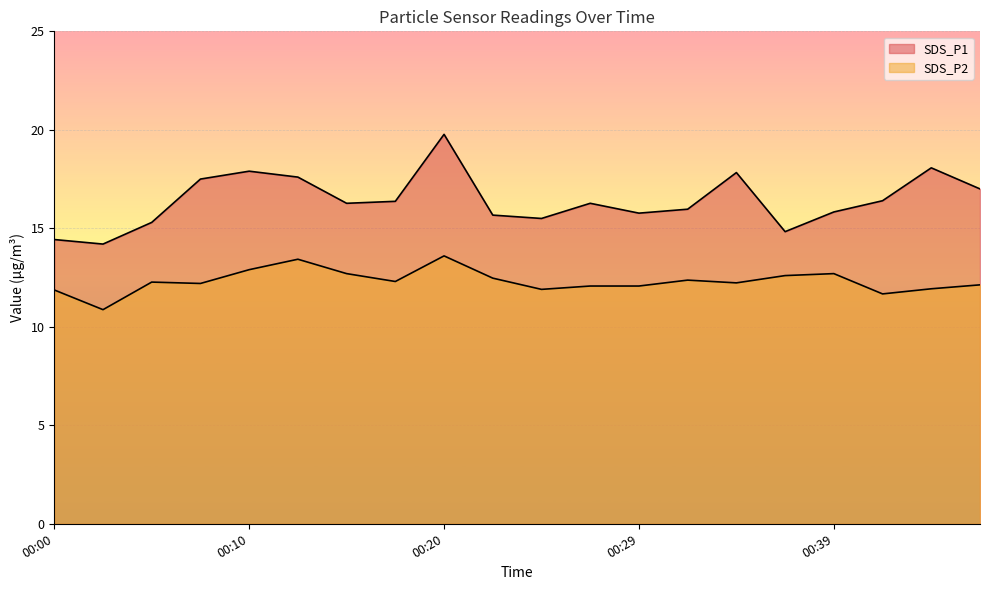

True or false: SDS_P2 and SDS_P1 intersect in this chart.

False